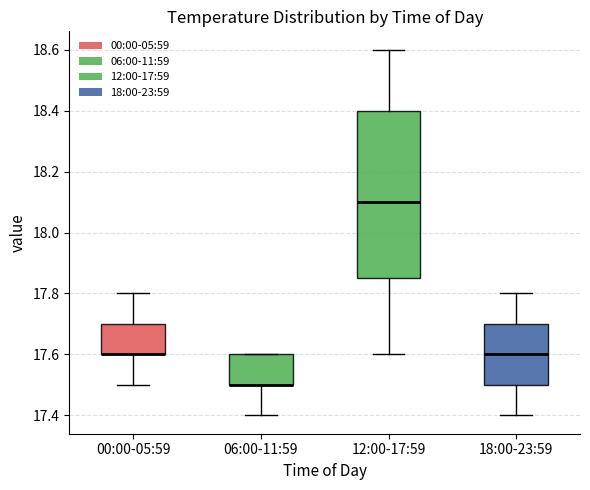

Which box is the tallest, from its lower edge to its upper edge?

12:00-17:59